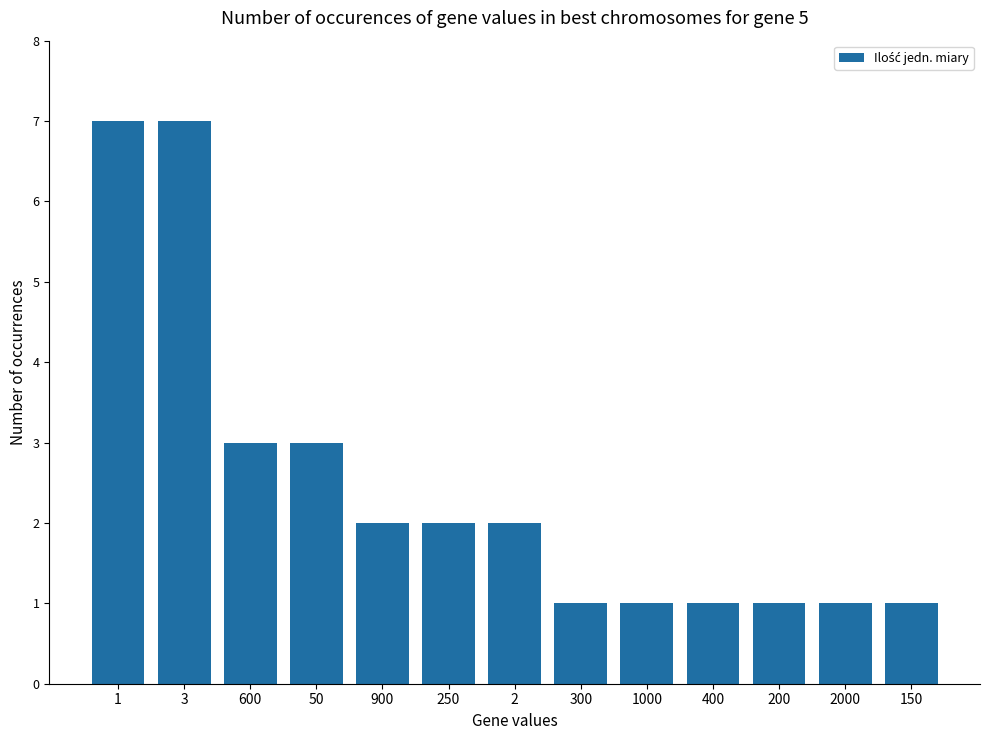

Reading left to right, transcribe all the data shown in this chart.

7	7	3	3	2	2	2	1	1	1	1	1	1